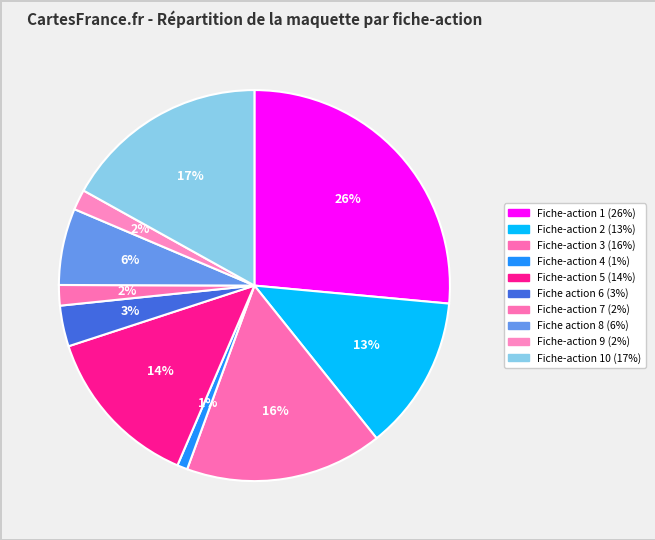

Is there a majority slice in this chart?

No